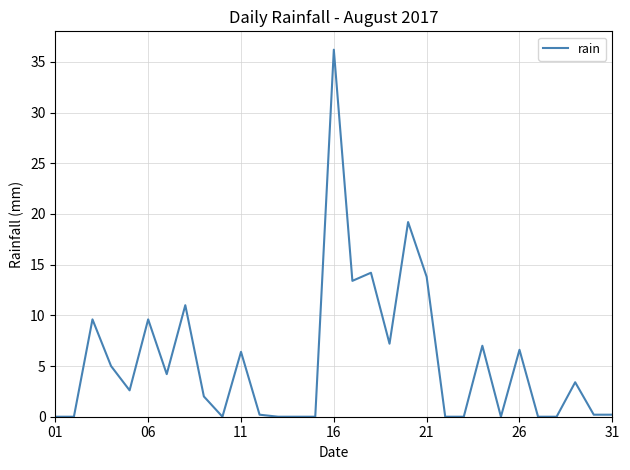

What is the greatest value displayed?

36.2